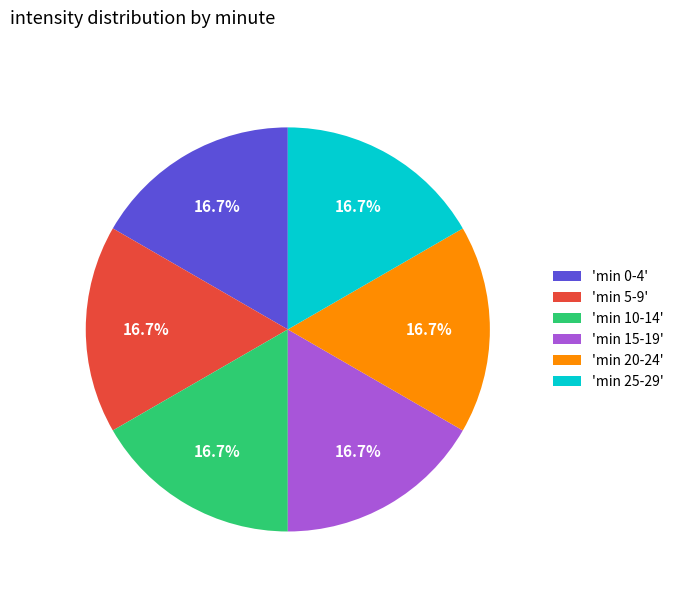

Is there any slice that represents more than half of the pie?

No